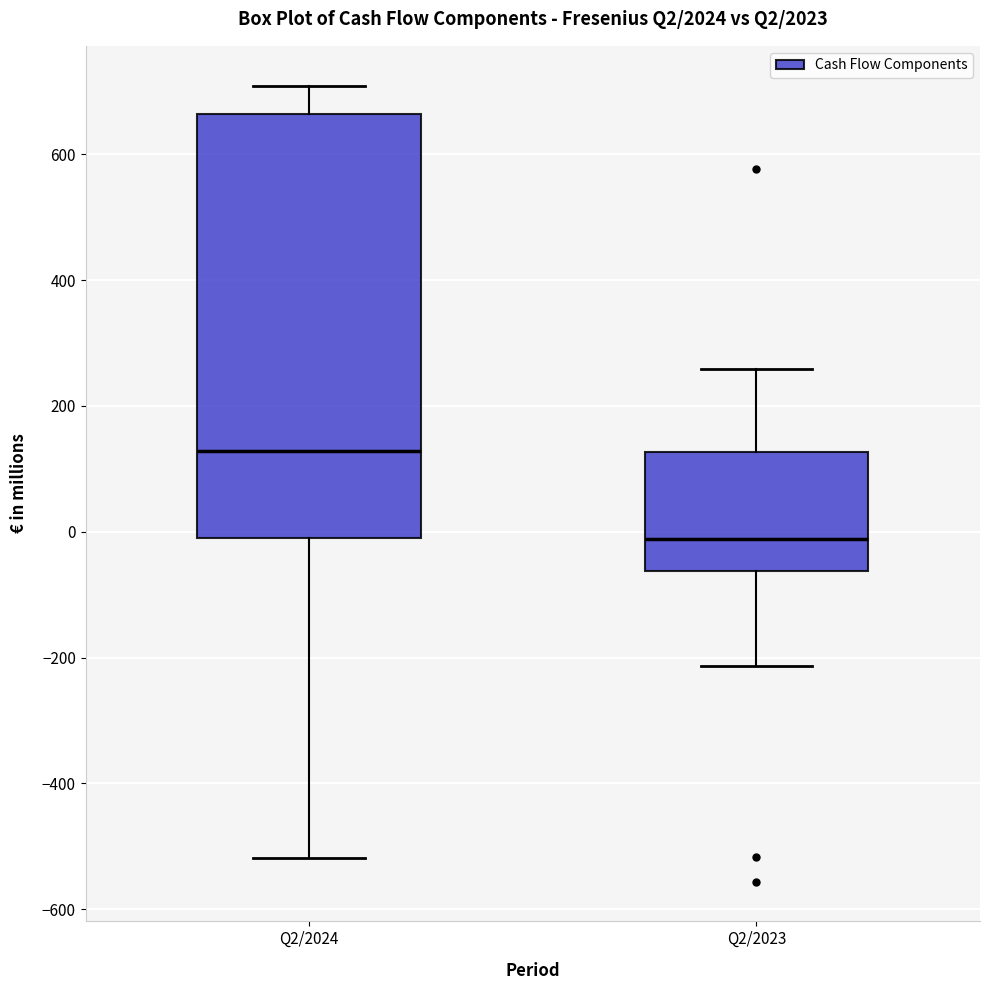

Reading left to right, transcribe this box plot: for each box, give where its median line is, the range the box spans, and where its two whiskers end, as read against the y-axis. The values are not printed on the chart, so give them approximately, as read against the axis.

Q2/2024: median 120, box 0 to 660, whiskers -520 to 700
Q2/2023: median -20, box -60 to 120, whiskers -220 to 260